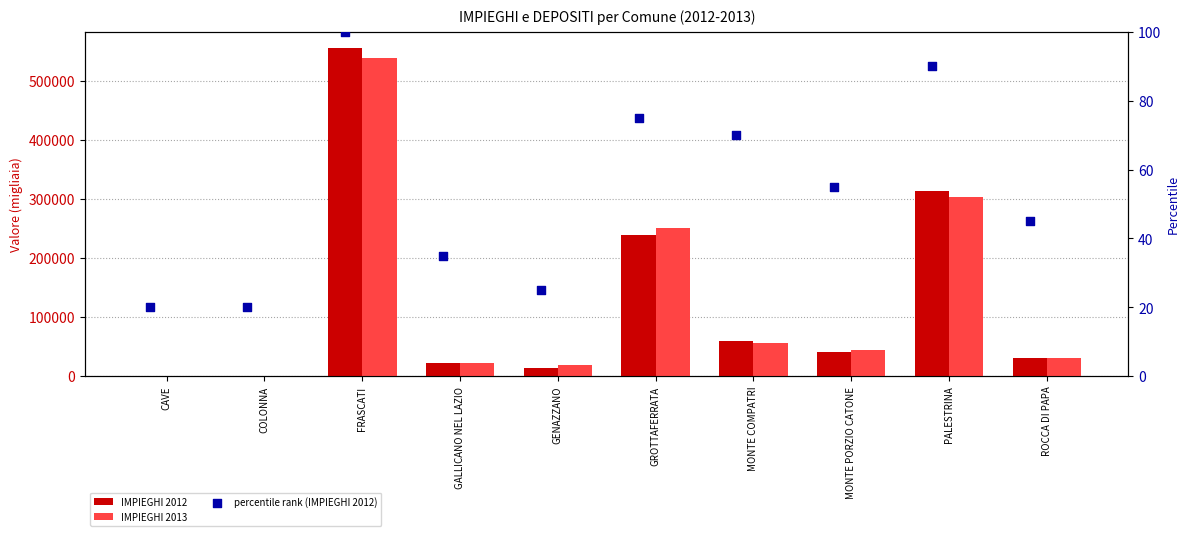

Which series contains the highest Y value?

IMPIEGHI 2012